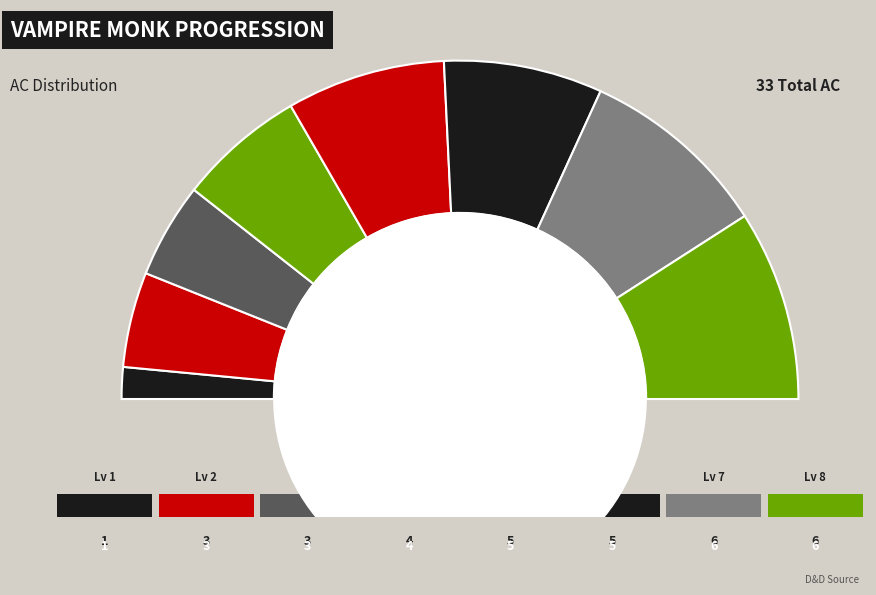

Does 1 represent more than half of the total?

No